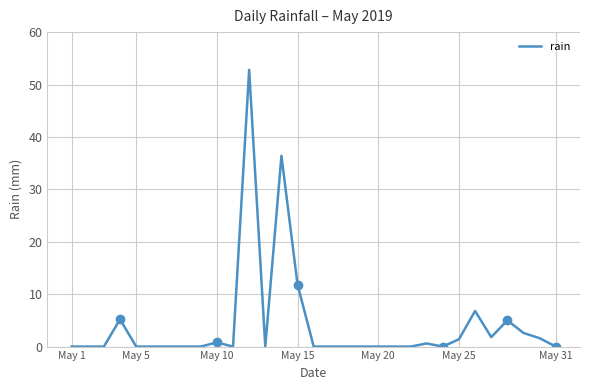

True or false: rain has a value of 1.4 at May 25.

True